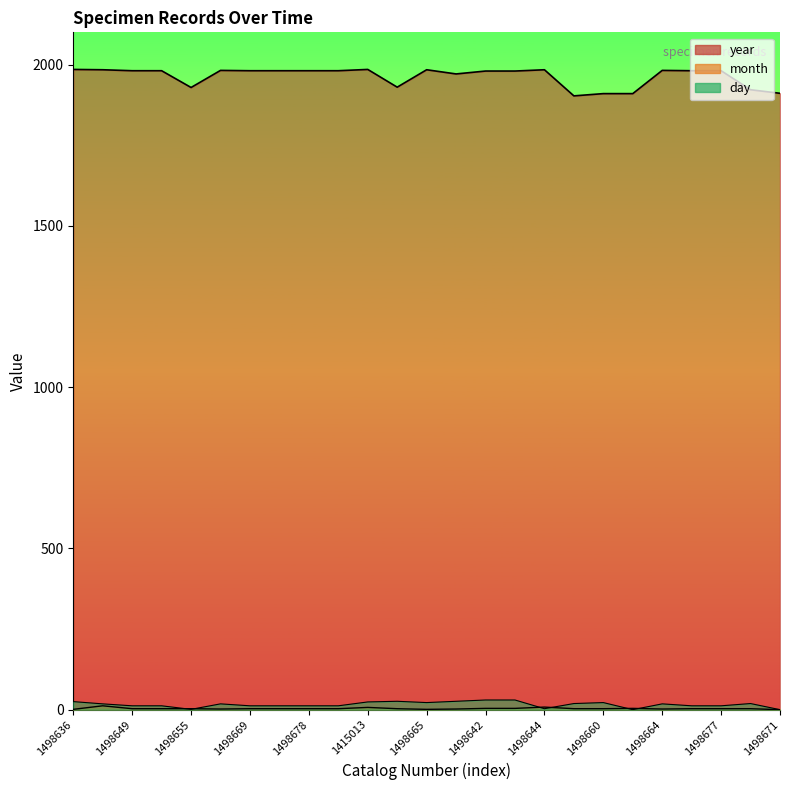

In day, how many points are higher than both neighbors (excluding endpoints)?

5